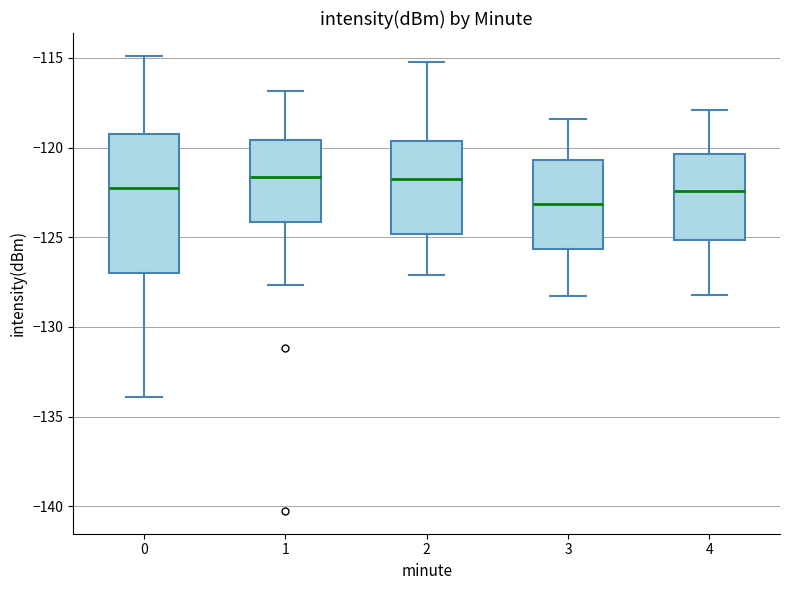

Reading left to right, transcribe this box plot: for each box, give where its median line is, the range the box spans, and where its two whiskers end, as read against the y-axis. The values are not printed on the chart, so give them approximately, as read against the axis.

0: median -122.5, box -127.0 to -119.0, whiskers -134.0 to -115.0
1: median -121.5, box -124.0 to -119.5, whiskers -127.5 to -117.0
2: median -121.5, box -125.0 to -119.5, whiskers -127.0 to -115.0
3: median -123.0, box -125.5 to -120.5, whiskers -128.5 to -118.5
4: median -122.5, box -125.0 to -120.5, whiskers -128.0 to -118.0